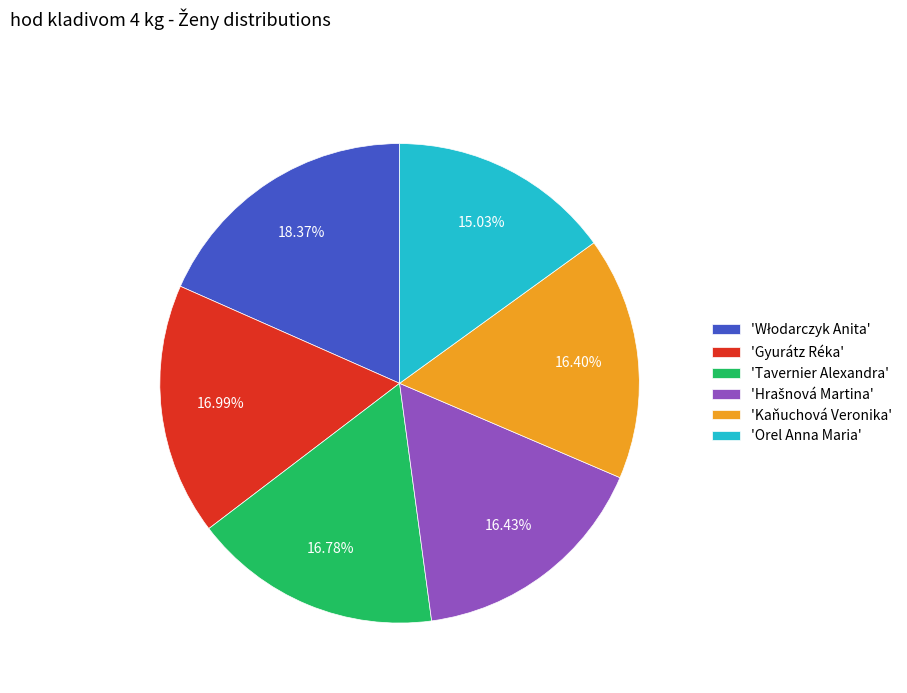

Is there a majority slice in this chart?

No